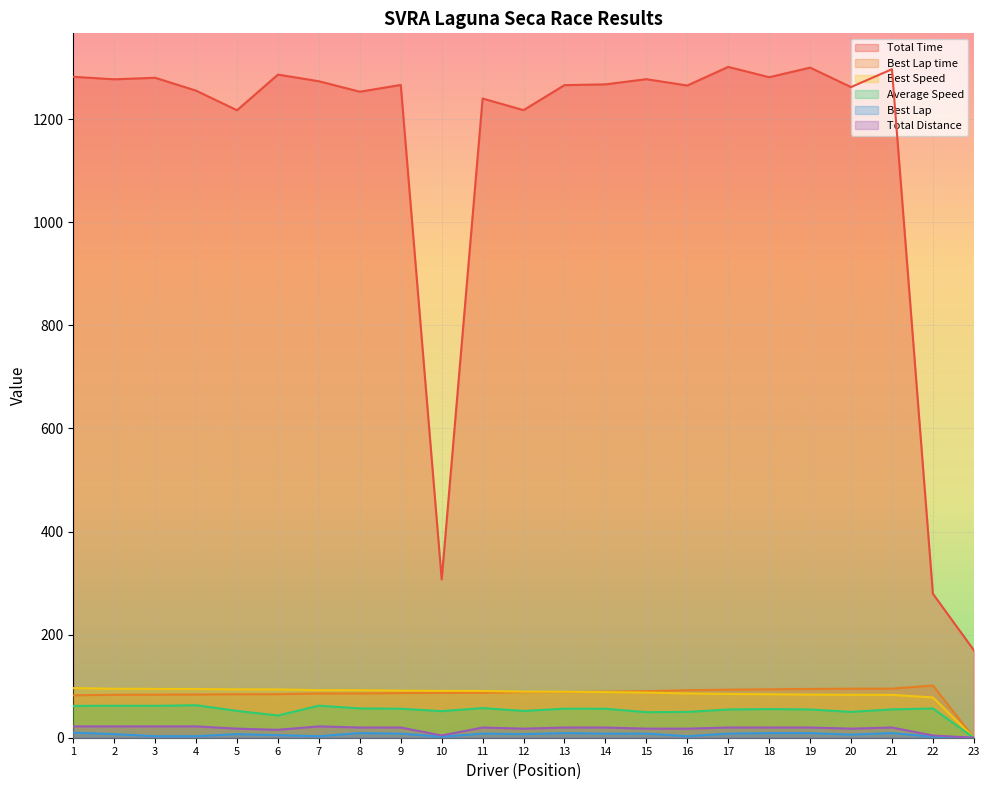

How many lines are shown in the chart?

6